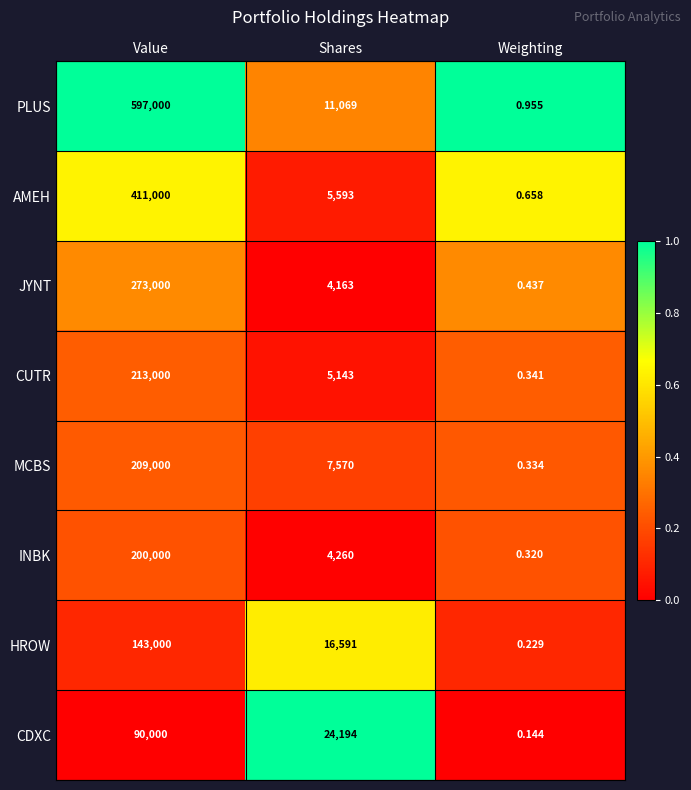

List the labels in order of JYNT value, smallest first.

Weighting, Shares, Value